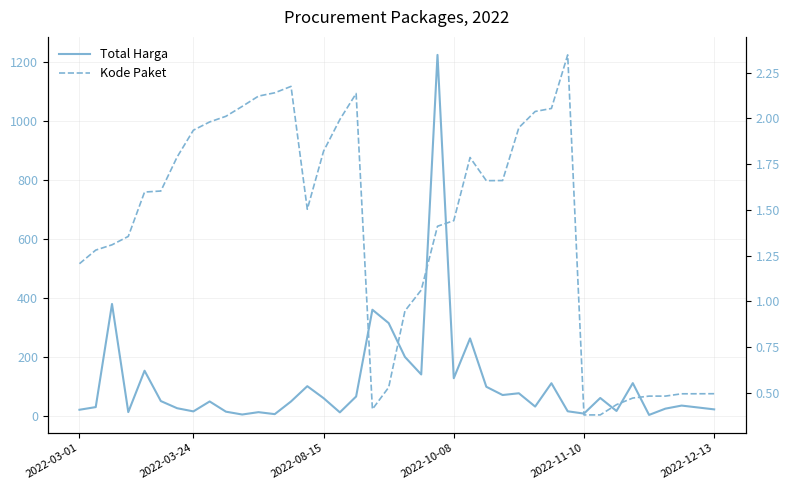

The value of Total Harga at 27 is 75.9. True or false?

True